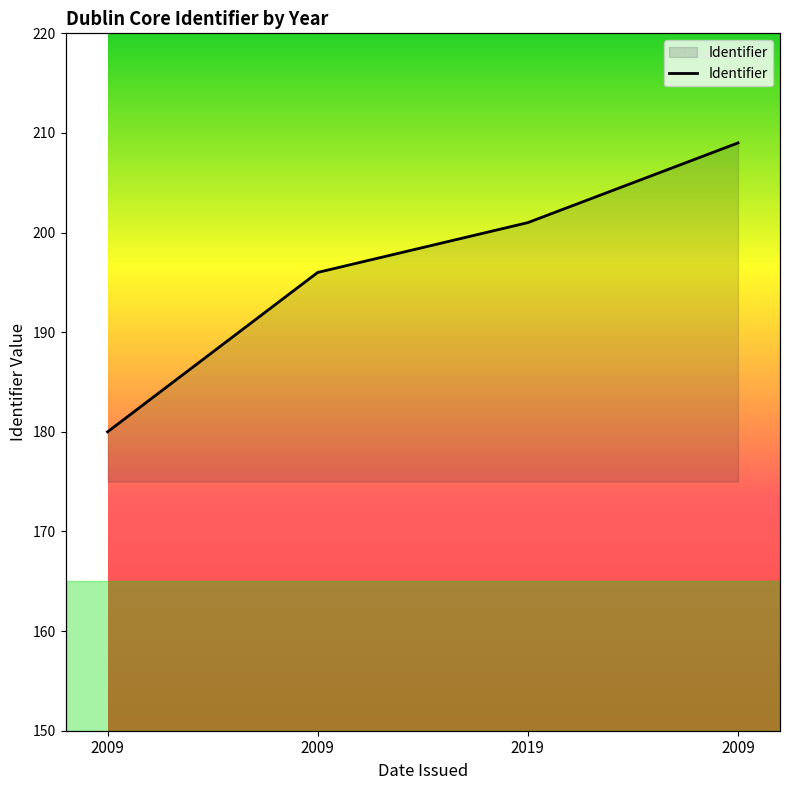

What is the sum of the values at 2009 and 2009?

389